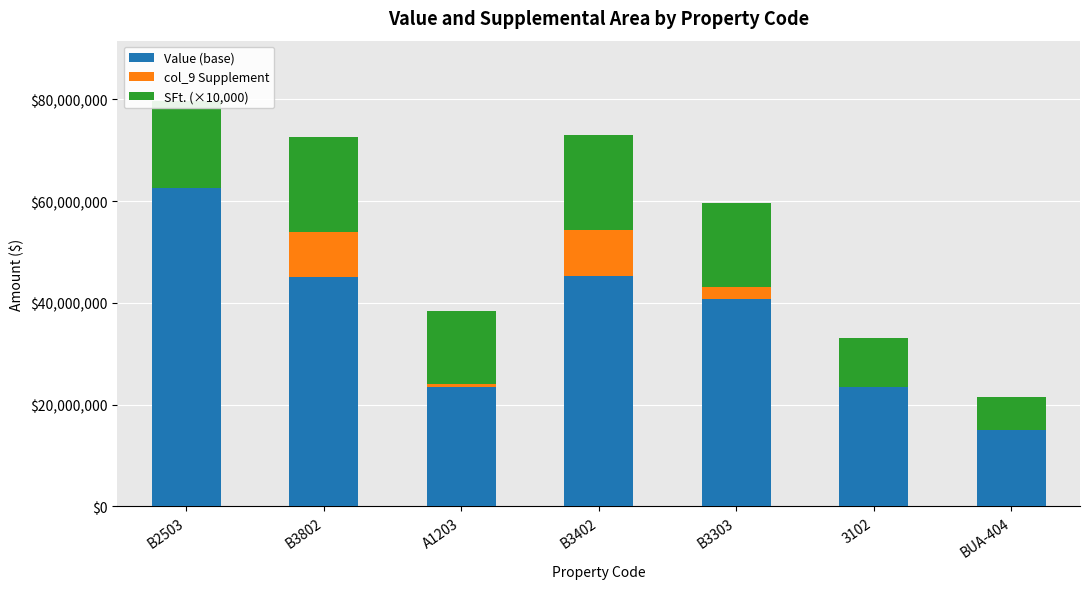

At which label does Value (base) reach its peak?

B2503